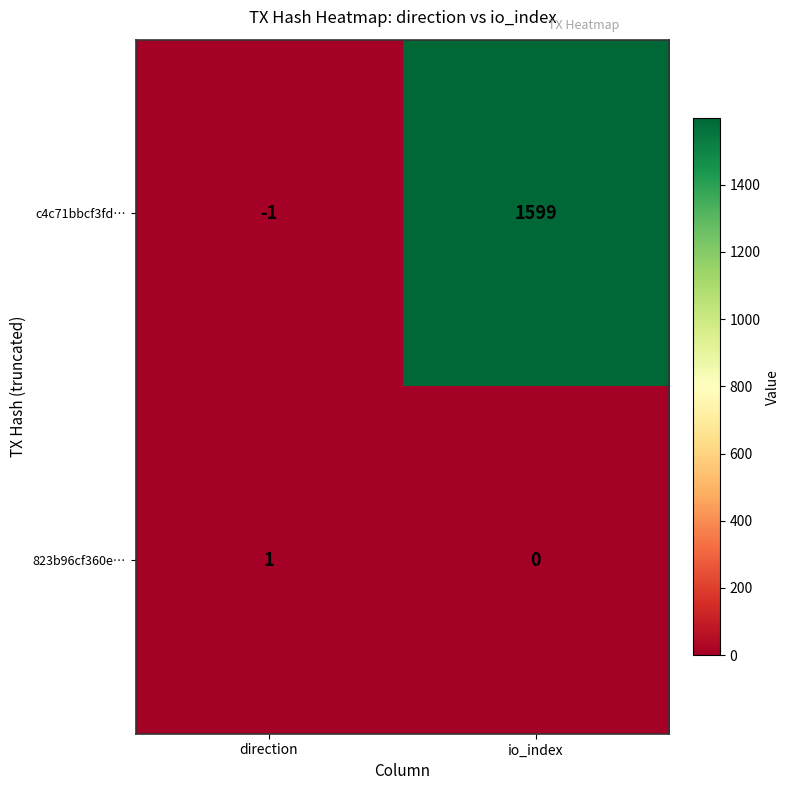

True or false: c4c71bbcf3fd… has a value of -1 at direction.

True